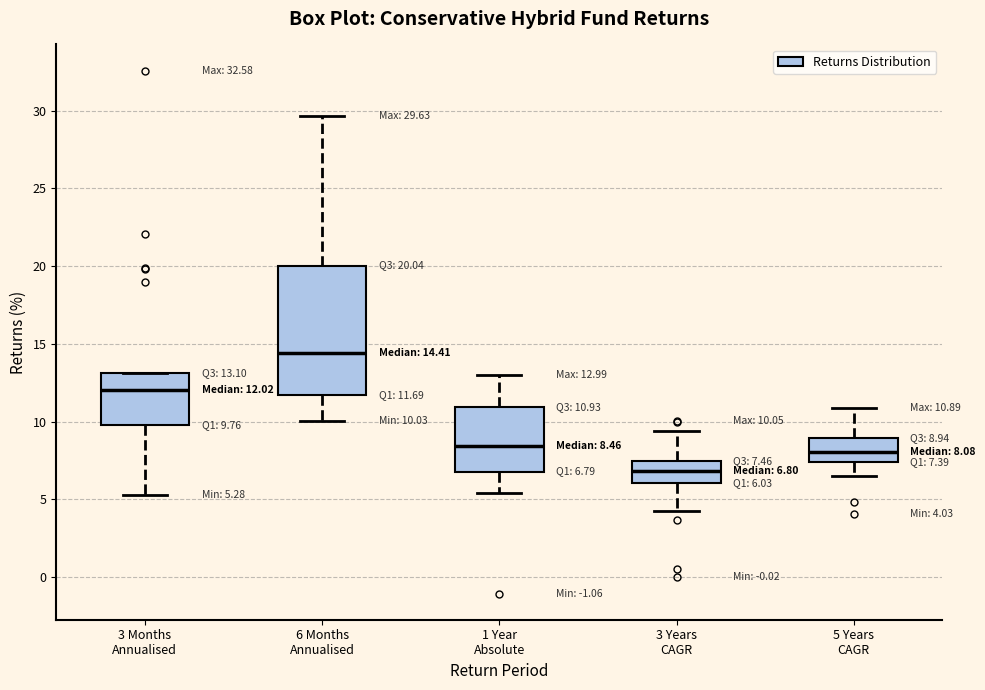

Which box has the lowest median line?

3 Years CAGR